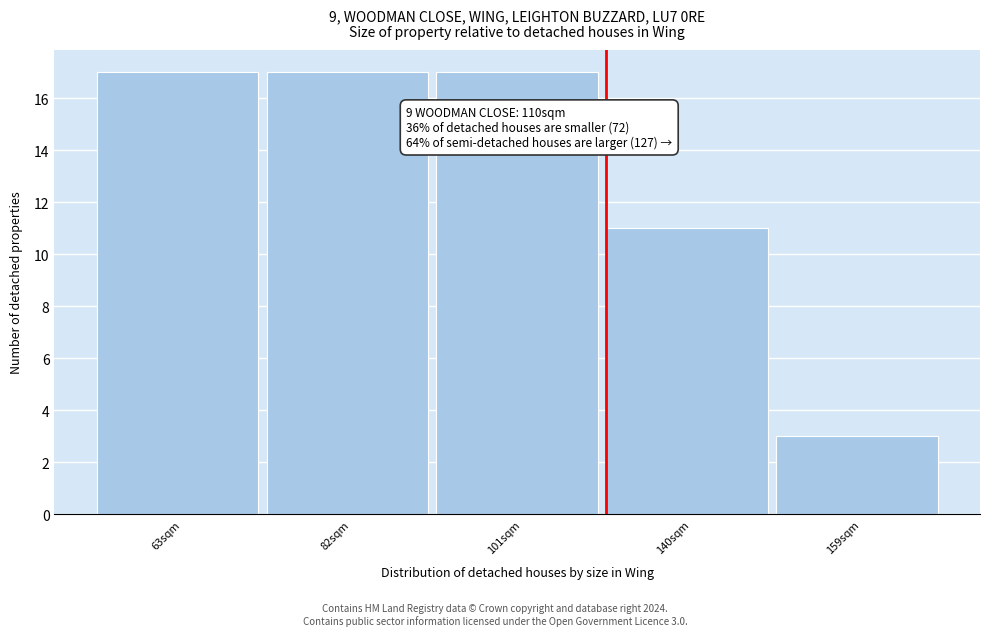

Reading left to right, transcribe all the data shown in this chart.

17	17	17	11	3